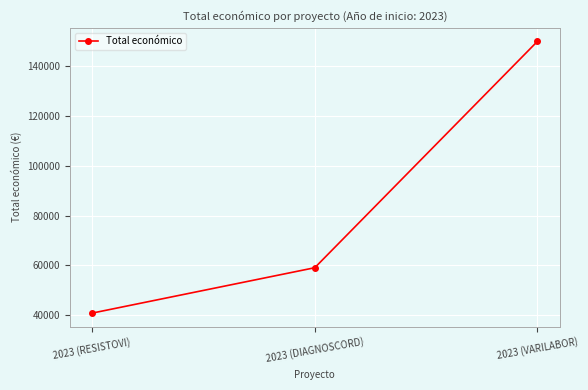

What value does the data have at 2023 (VARILABOR)?

150000